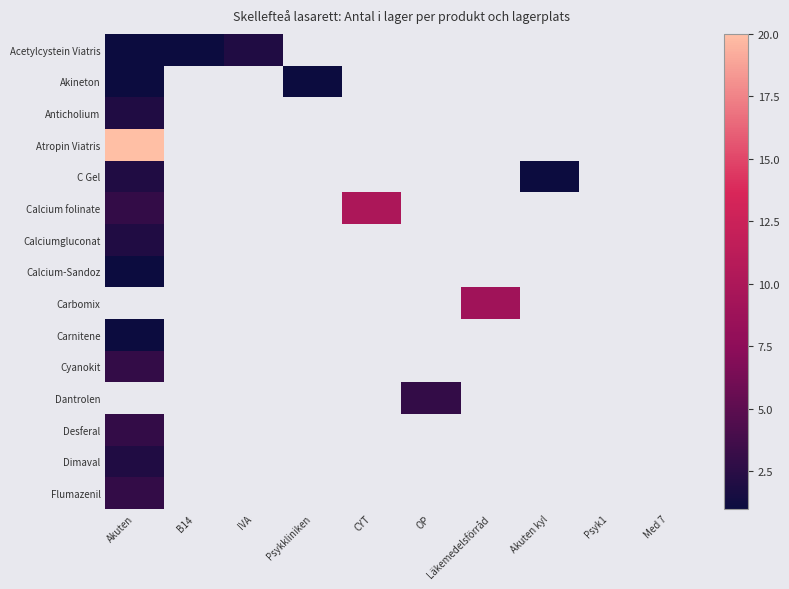

What is the minimum value shown in the chart?

1.0